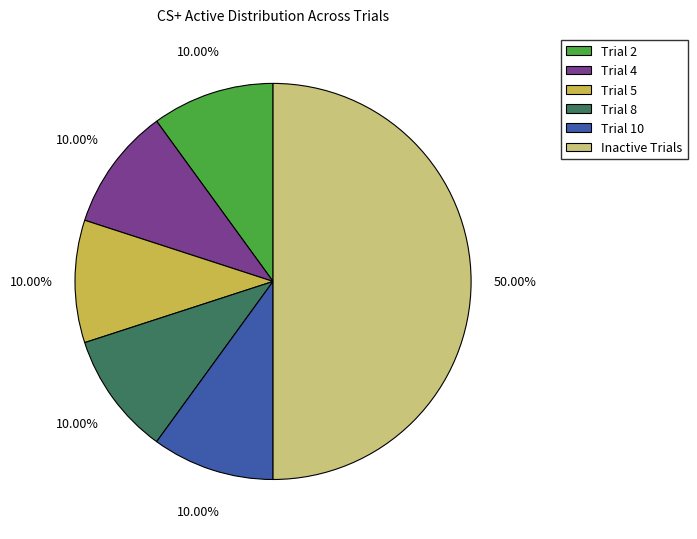

Does Trial 4 account for over 50% of the chart?

No